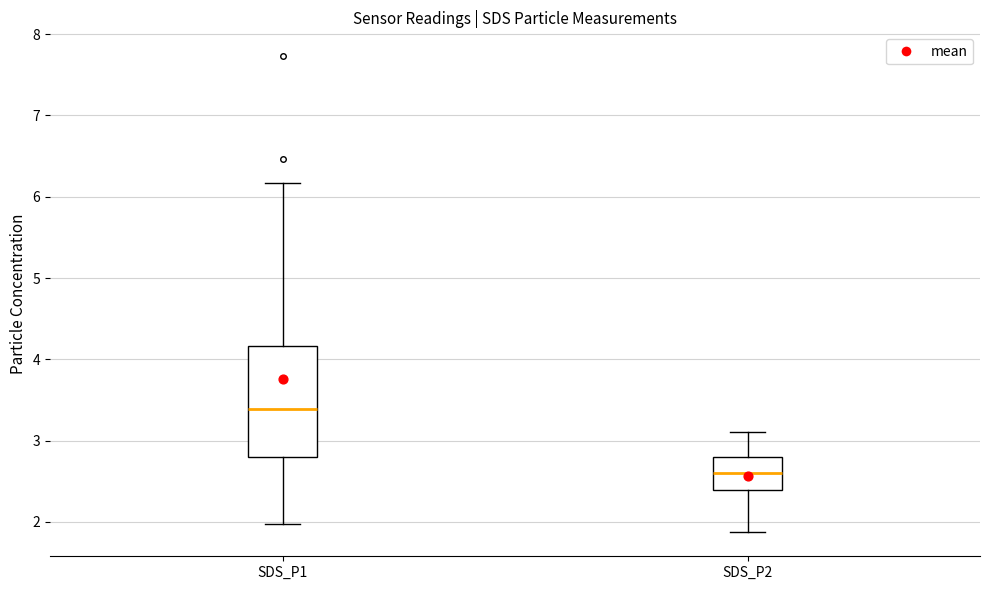

Reading left to right, transcribe this box plot: for each box, give where its median line is, the range the box spans, and where its two whiskers end, as read against the y-axis. The values are not printed on the chart, so give them approximately, as read against the axis.

SDS_P1: median 3.4, box 2.8 to 4.2, whiskers 2.0 to 6.2
SDS_P2: median 2.6, box 2.4 to 2.8, whiskers 1.9 to 3.1